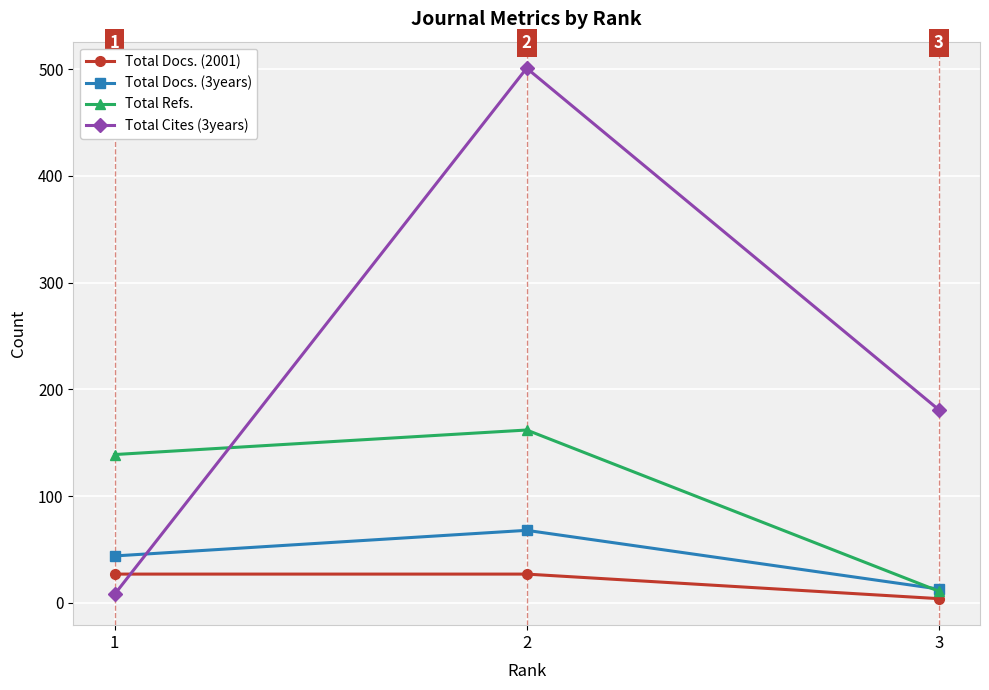

Between 2 and 3, which series saw the biggest shift?

Total Cites (3years)